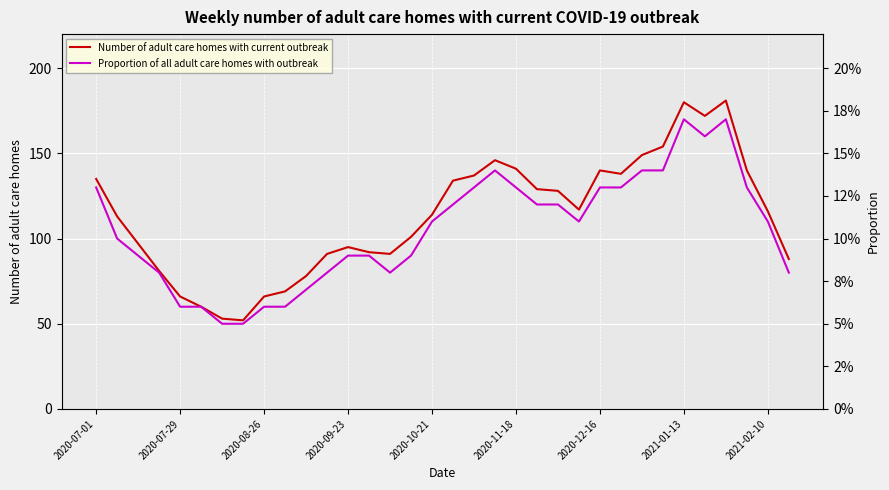

True or false: Number of adult care homes with current outbreak and Proportion of all adult care homes with outbreak intersect in this chart.

False